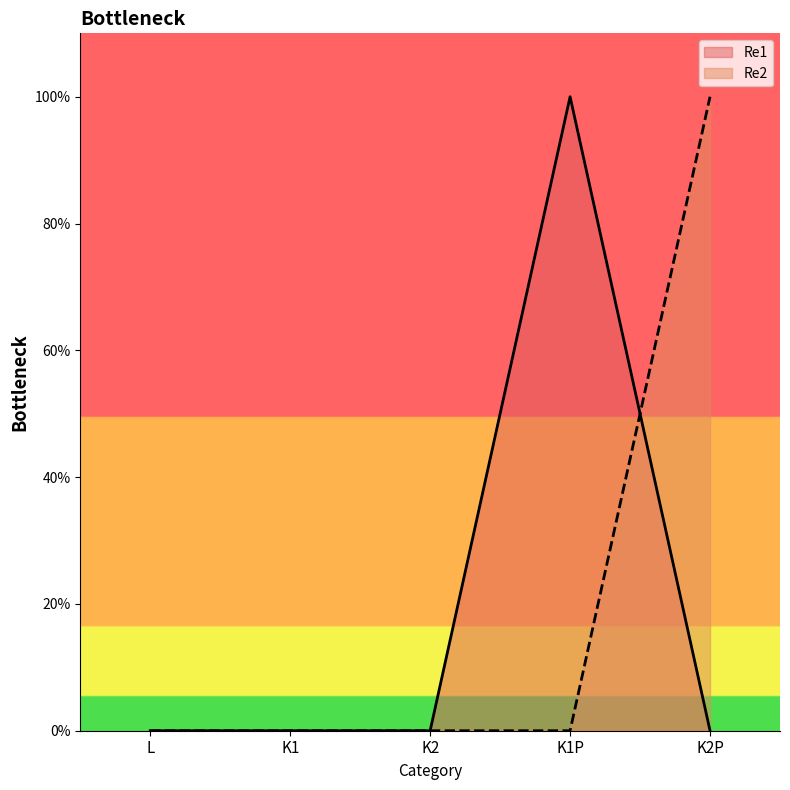

Between K1 and K2P, which is larger?

K1